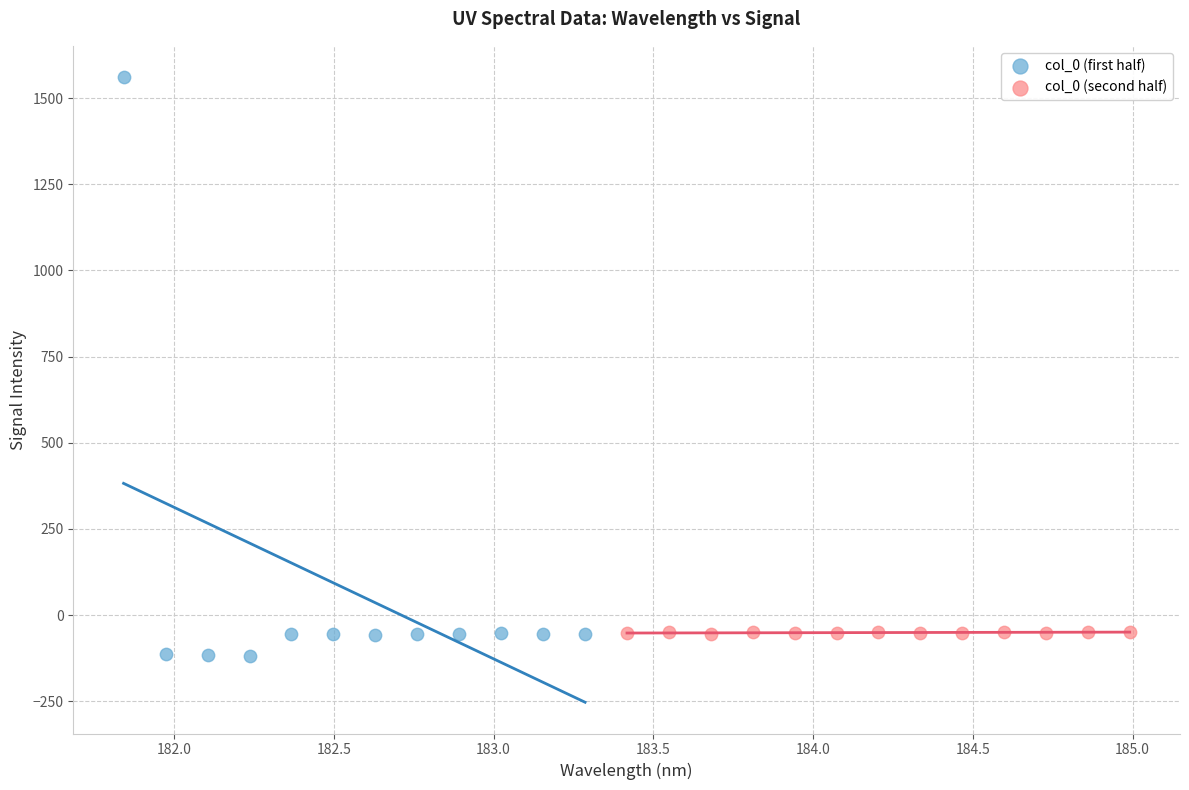

Which series has the widest spread of Y values?

col_0 (first half)